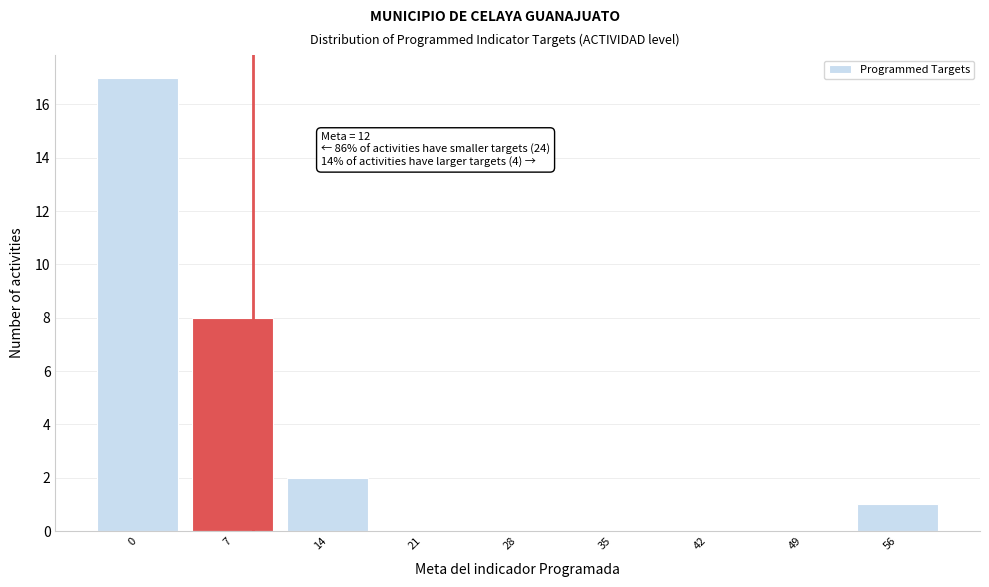

Reading left to right, what are all the values shown in this chart?

0=17	7=8	14=2	21=0	28=0	35=0	42=0	49=0	56=1